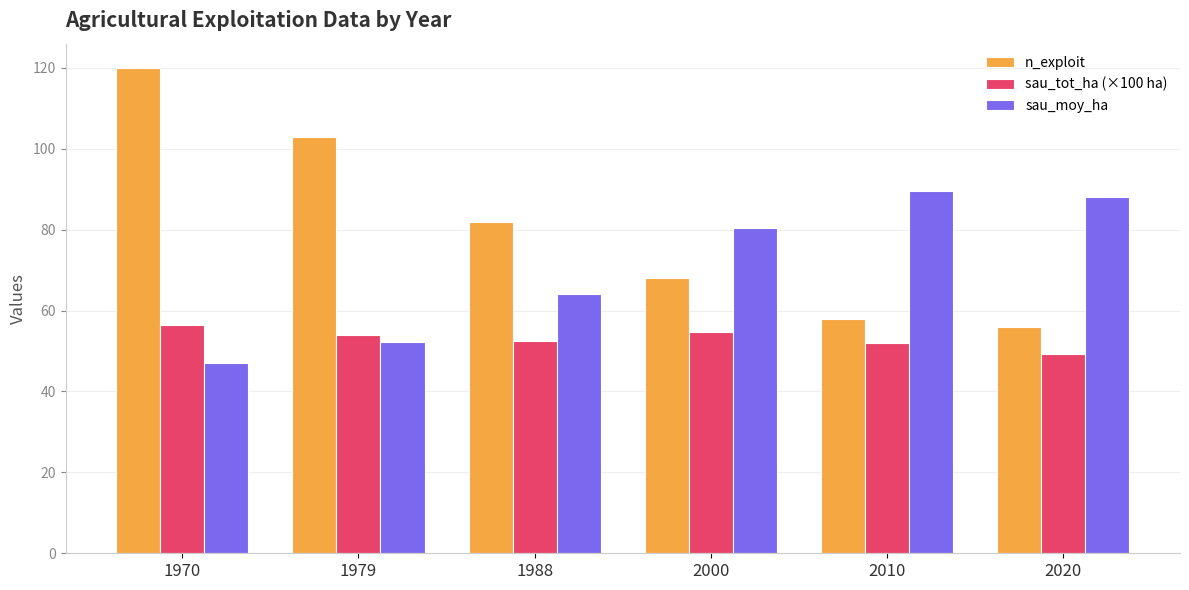

Which label corresponds to the smallest value in the chart?

1970